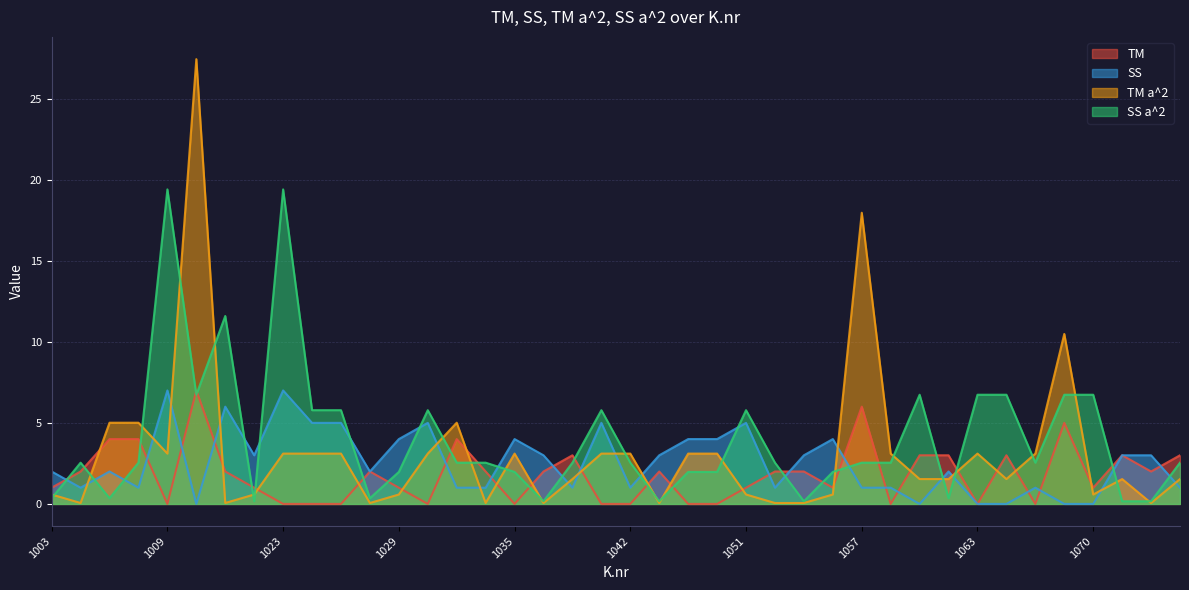

Reading left to right, transcribe all the data shown in this chart.

TM: 1003=1.0	1005=2.0	1006=4.0	1007=4.0	1009=0.0	1018=7.0	1019=2.0	1021=1.0	1023=0.0	1024=0.0	1026=0.0	1027=2.0	1029=1.0	1031=0.0	1033=4.0	1034=2.0	1035=0.0	1038=2.0	1040=3.0	1041=0.0	1042=0.0	1046=2.0	1047=0.0	1048=0.0	1051=1.0	1052=2.0	1053=2.0	1056=1.0	1057=6.0	1058=0.0	1059=3.0	1061=3.0	1063=0.0	1064=3.0	1067=0.0	1068=5.0	1070=1.0	1072=3.0	1076=2.0	1077=3.0
SS: 1003=2.0	1005=1.0	1006=2.0	1007=1.0	1009=7.0	1018=0.0	1019=6.0	1021=3.0	1023=7.0	1024=5.0	1026=5.0	1027=2.0	1029=4.0	1031=5.0	1033=1.0	1034=1.0	1035=4.0	1038=3.0	1040=1.0	1041=5.0	1042=1.0	1046=3.0	1047=4.0	1048=4.0	1051=5.0	1052=1.0	1053=3.0	1056=4.0	1057=1.0	1058=1.0	1059=0.0	1061=2.0	1063=0.0	1064=0.0	1067=1.0	1068=0.0	1070=0.0	1072=3.0	1076=3.0	1077=1.0
TM a^2: 1003=0.6	1005=0.1	1006=5.0	1007=5.0	1009=3.1	1018=27.4	1019=0.1	1021=0.6	1023=3.1	1024=3.1	1026=3.1	1027=0.1	1029=0.6	1031=3.1	1033=5.0	1034=0.1	1035=3.1	1038=0.1	1040=1.5	1041=3.1	1042=3.1	1046=0.1	1047=3.1	1048=3.1	1051=0.6	1052=0.1	1053=0.1	1056=0.6	1057=18.0	1058=3.1	1059=1.5	1061=1.5	1063=3.1	1064=1.5	1067=3.1	1068=10.5	1070=0.6	1072=1.5	1076=0.1	1077=1.5
SS a^2: 1003=0.4	1005=2.5	1006=0.4	1007=2.5	1009=19.4	1018=6.7	1019=11.6	1021=0.2	1023=19.4	1024=5.8	1026=5.8	1027=0.4	1029=2.0	1031=5.8	1033=2.5	1034=2.5	1035=2.0	1038=0.2	1040=2.5	1041=5.8	1042=2.5	1046=0.2	1047=2.0	1048=2.0	1051=5.8	1052=2.5	1053=0.2	1056=2.0	1057=2.5	1058=2.5	1059=6.7	1061=0.4	1063=6.7	1064=6.7	1067=2.5	1068=6.7	1070=6.7	1072=0.2	1076=0.2	1077=2.5